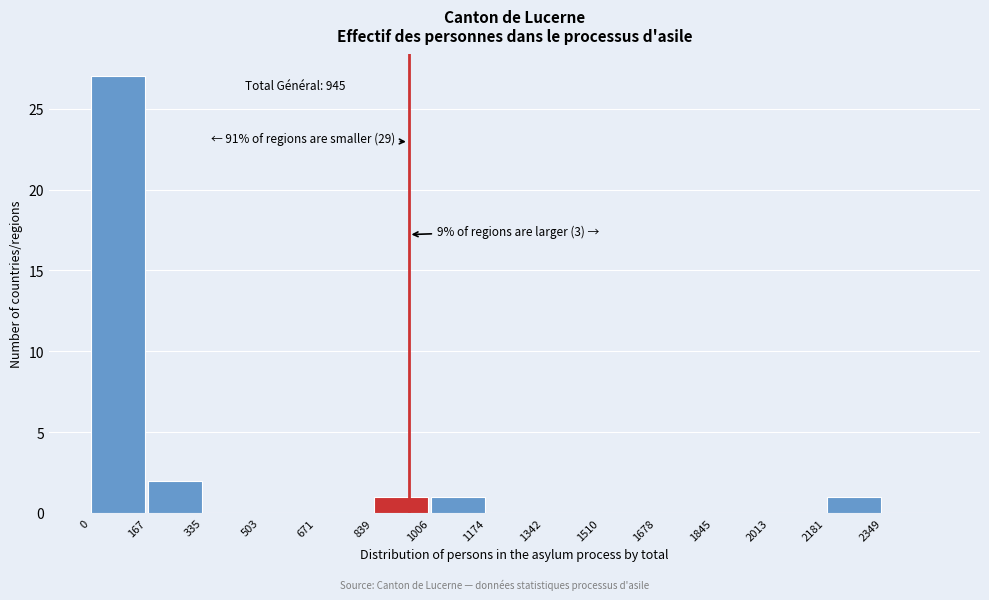

Over which range of the x-axis is the bar tallest?

0 to 160